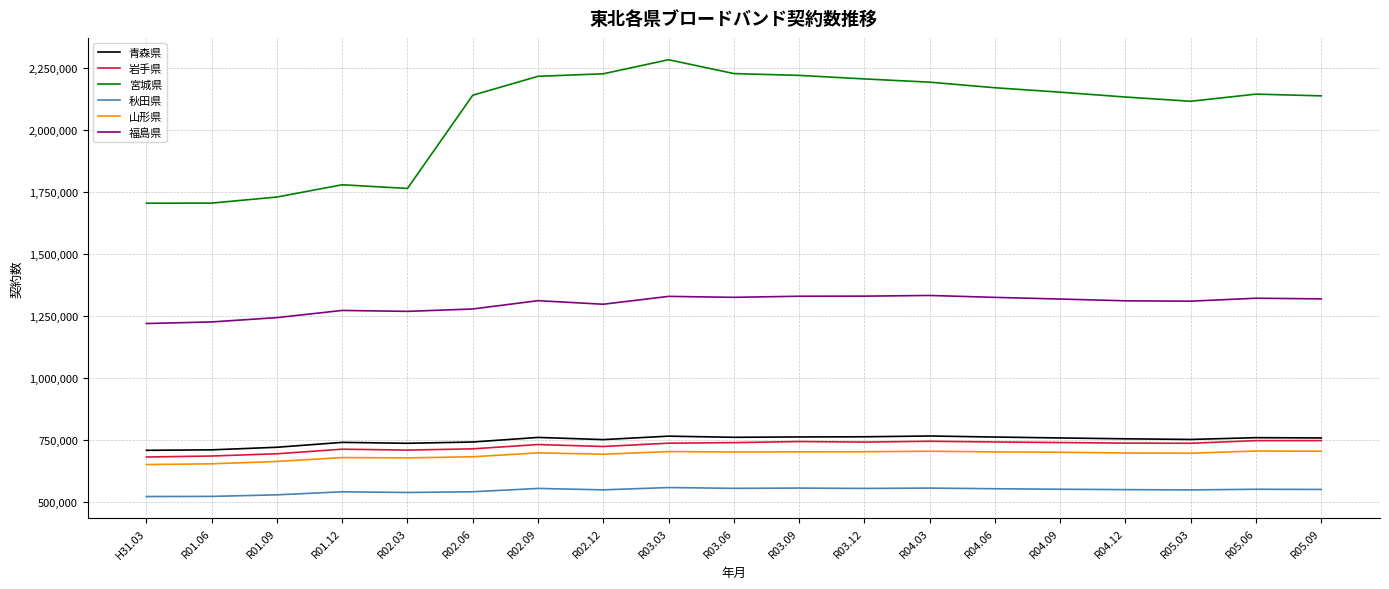

Read the 宮城県 value at R02.03.

1763010